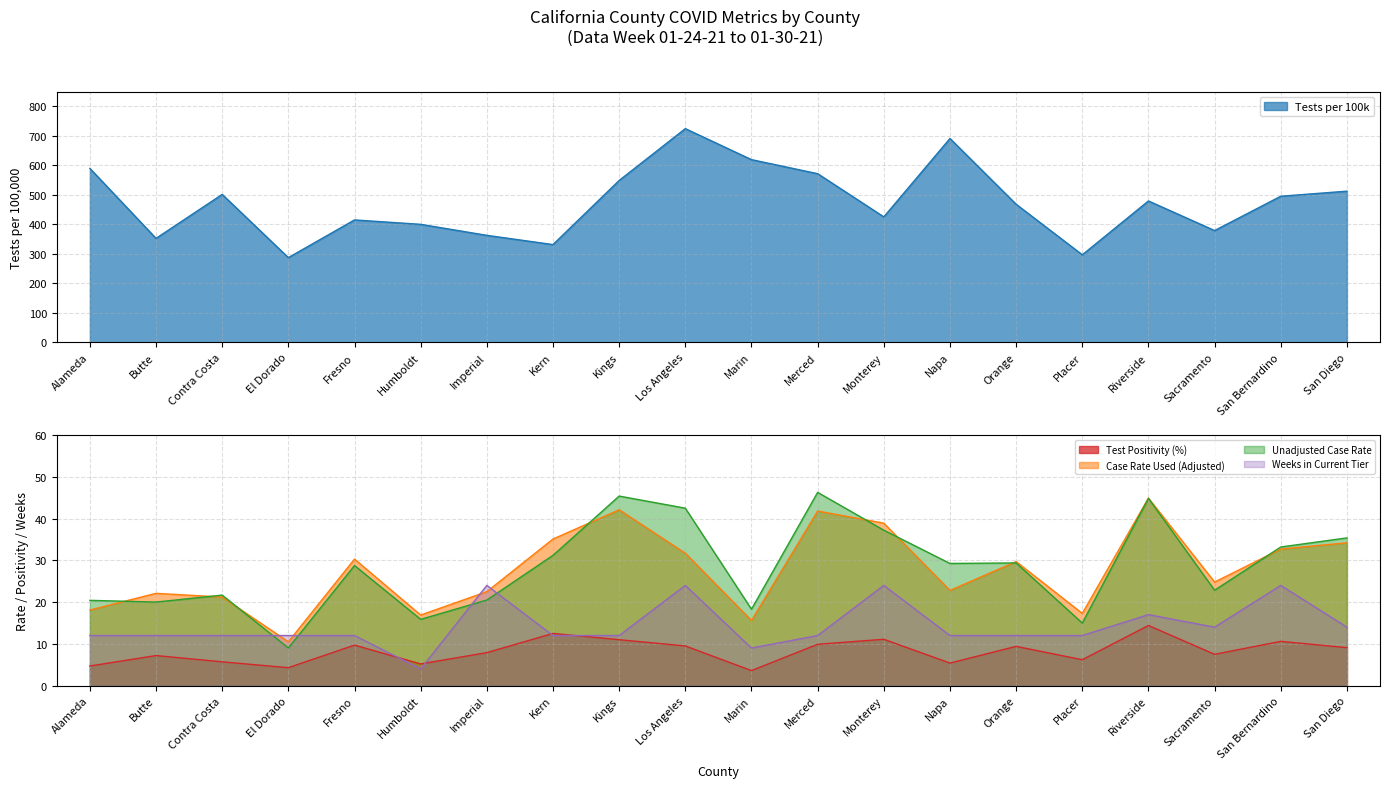

What is the difference between the highest and lowest values at Riverside?

464.7